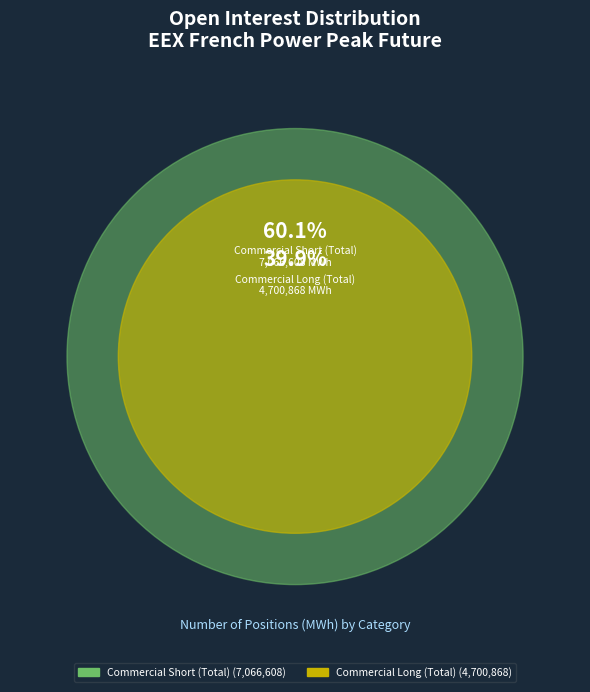

What is the largest slice in the pie chart?

Commercial Short (Total)